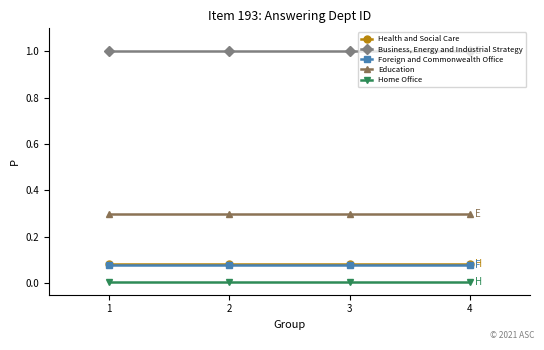

Is the value of Health and Social Care at 2 greater than the value of Education at 3?

No